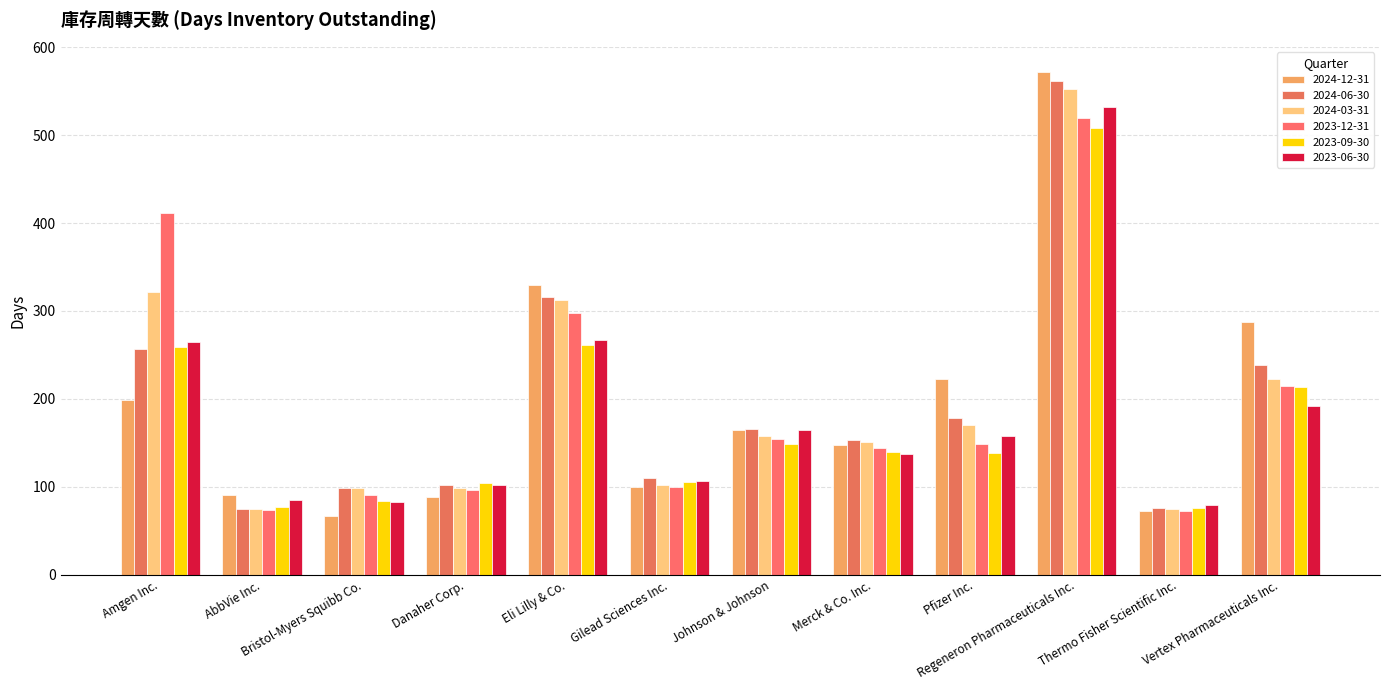

What is the label of the 8th bar from the right?

Eli Lilly & Co.